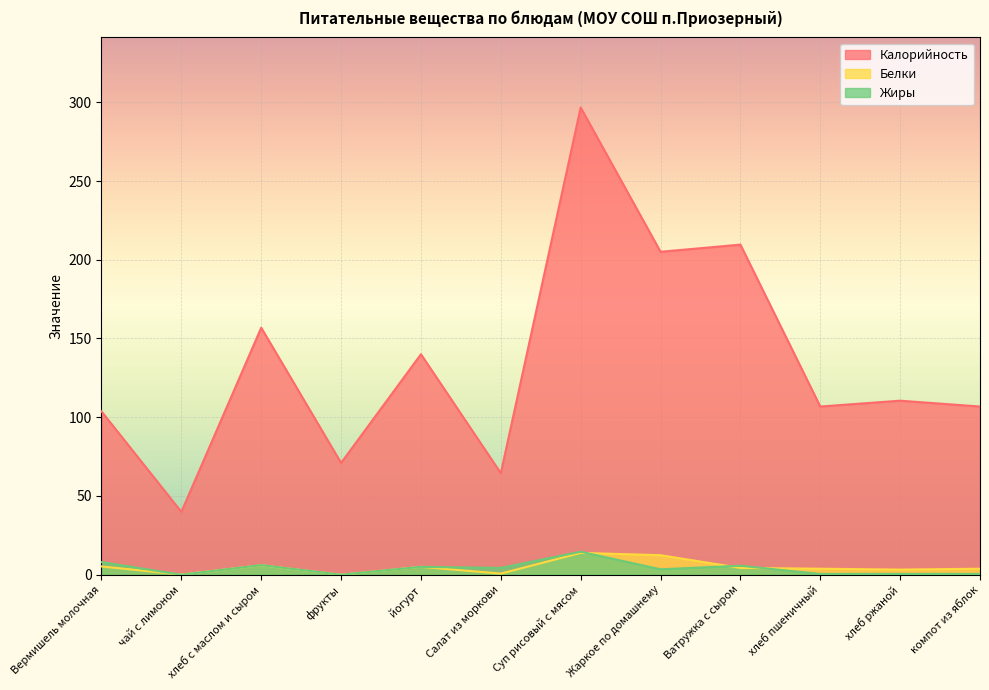

Is the value of Калорийность at Суп рисовый с мясом greater than the value of Белки at хлеб с маслом и сыром?

Yes